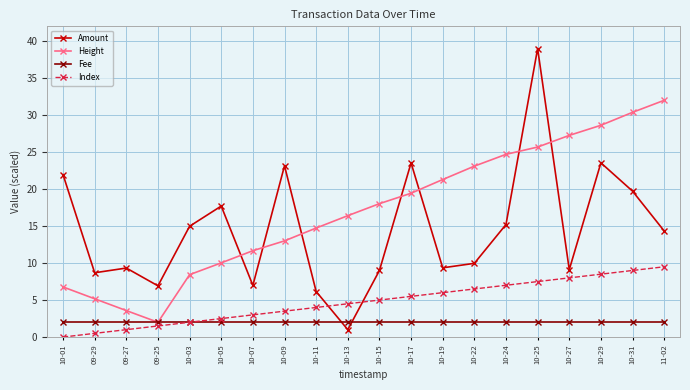

Rank the categories by Height value from lowest to highest.

09-25, 09-27, 09-29, 10-01, 10-03, 10-05, 10-07, 10-09, 10-11, 10-13, 10-15, 10-17, 10-19, 10-22, 10-24, 10-25, 10-27, 10-29, 10-31, 11-02